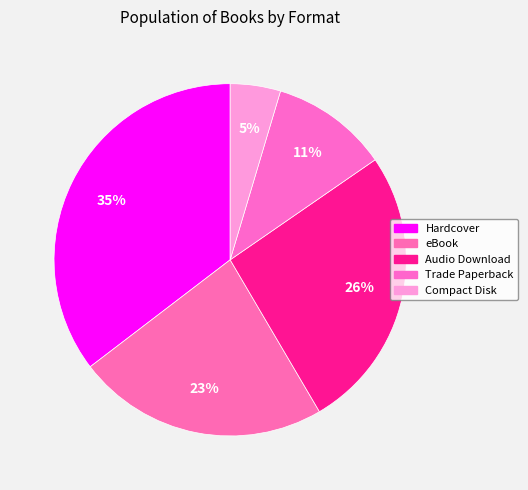

How many segments does this pie chart have?

5